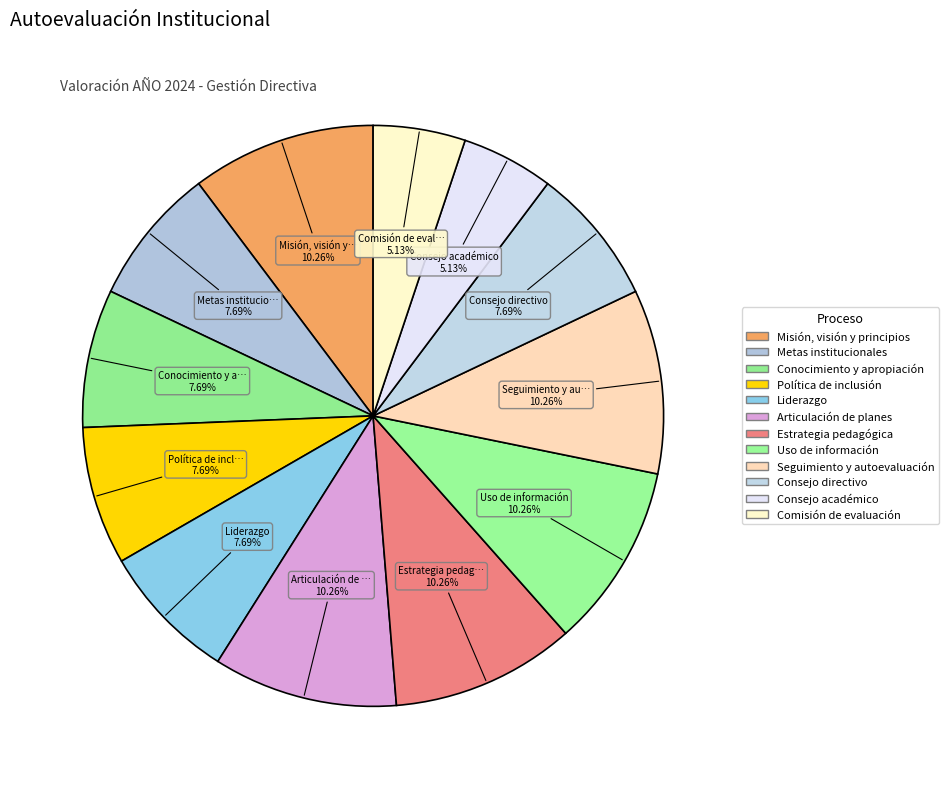

How many slices are in this pie chart?

12